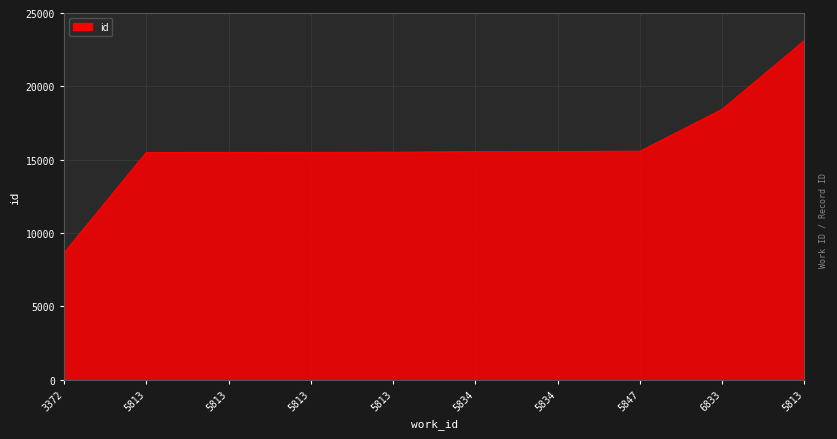

List the labels in order of value, largest first.

5813, 6833, 5847, 5834, 5834, 5813, 5813, 5813, 5813, 3372